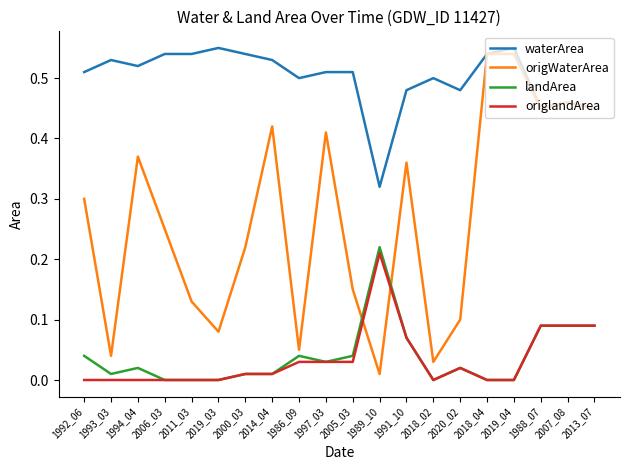

Which series has the largest total across all categories?

waterArea